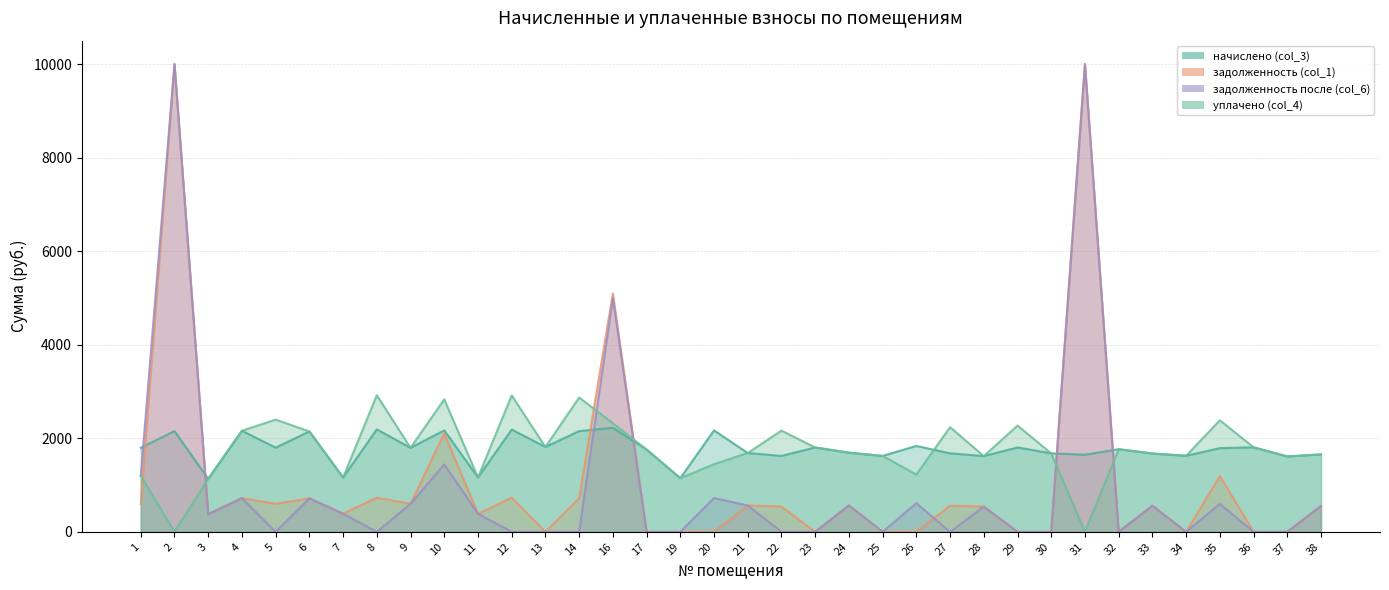

At 36, list the series in order from largest to smallest.

начислено (col_3), уплачено (col_4)